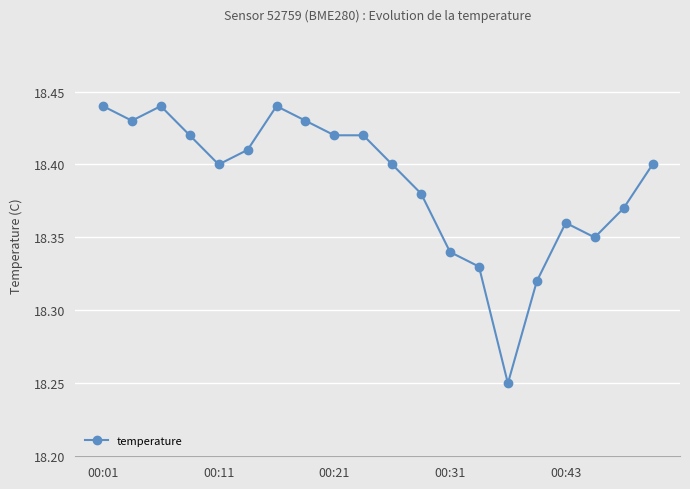

True or false: there are more than 1 points higher than both neighbors.

True